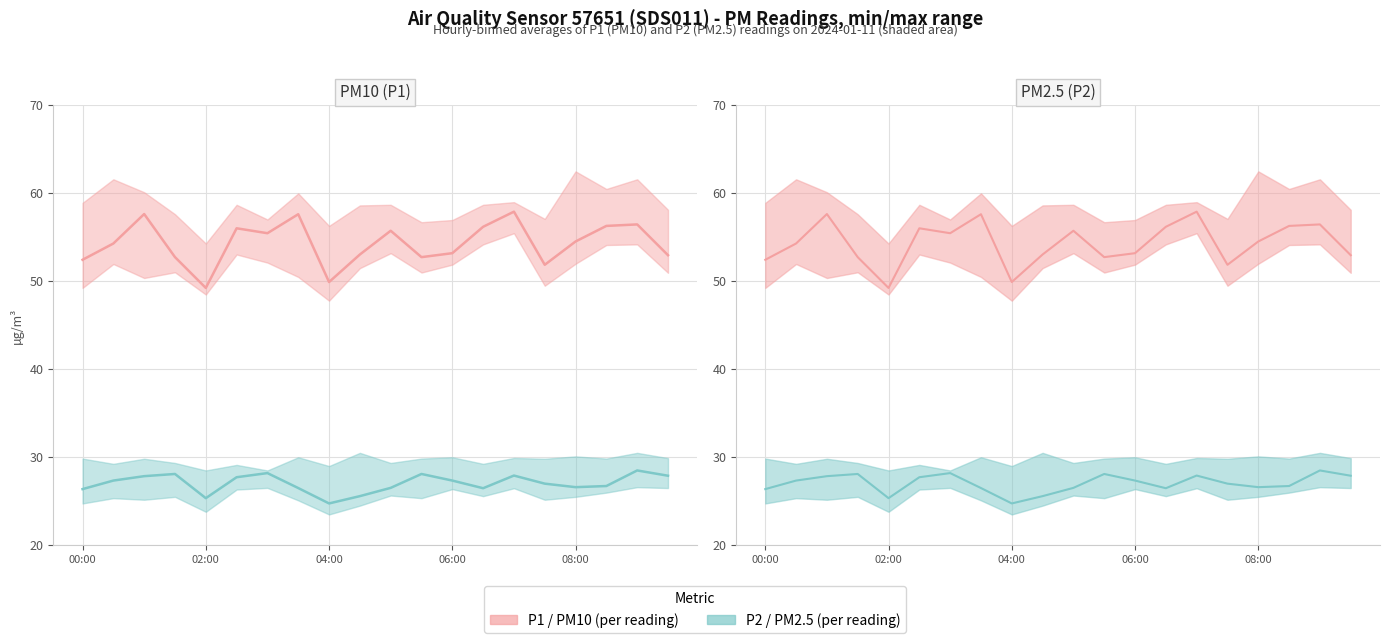

What is the sum of the P2 (PM2.5) values at 16 and 17?

53.3